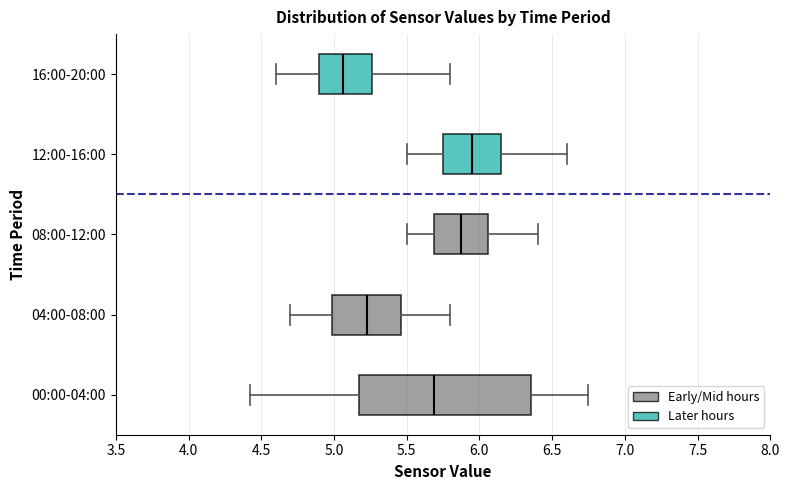

Where is the left edge of the box for 16:00-20:00 on the x-axis? The values are not printed on the chart, so give them approximately, as read against the axis.

4.90